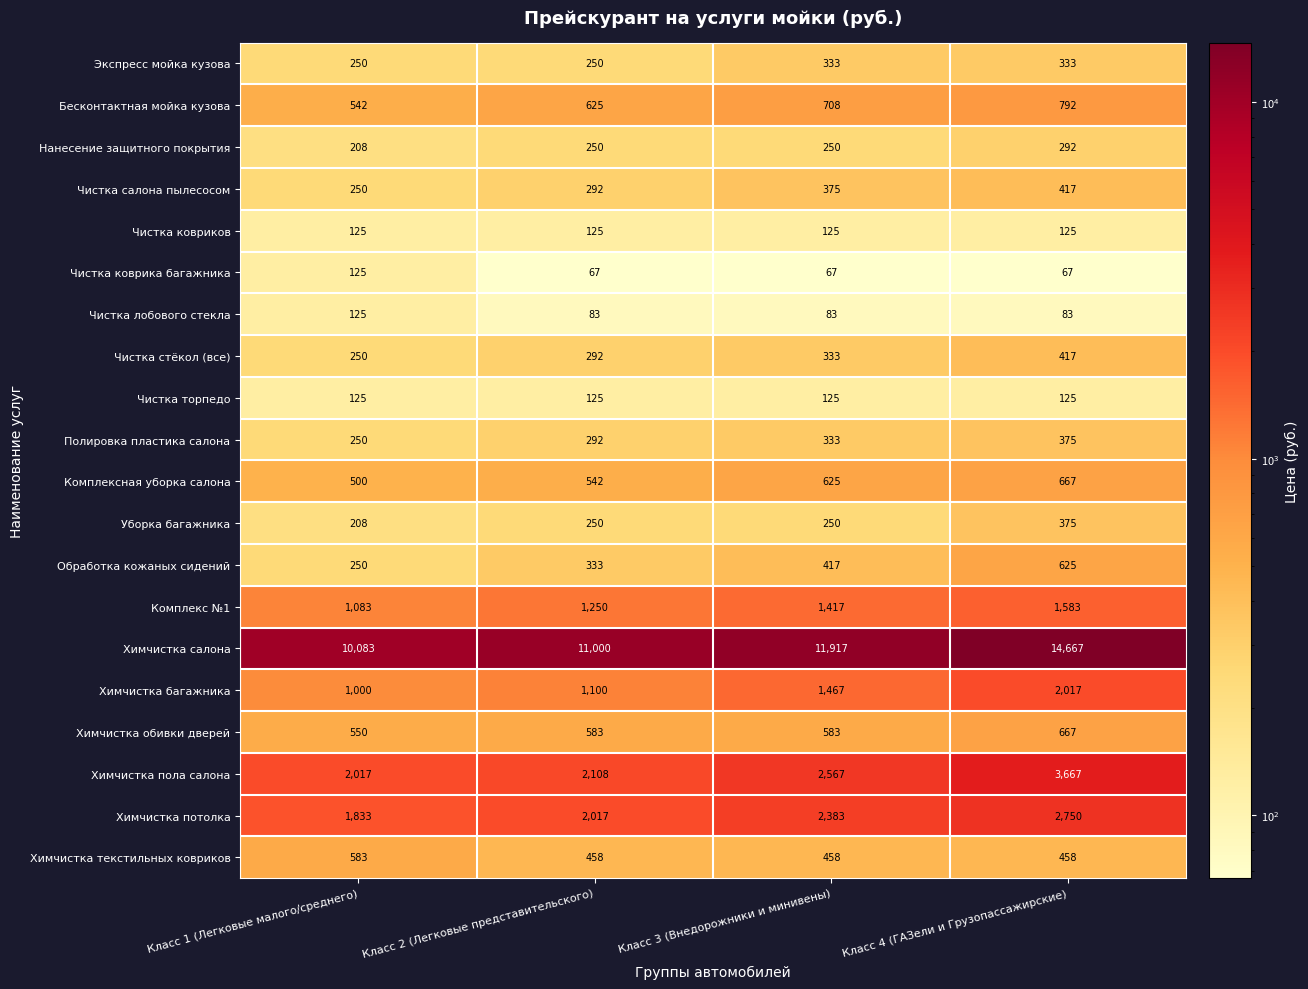

Which category has the lowest value in the Комплексная уборка салона series?

Класс 1 (Легковые малого/среднего)